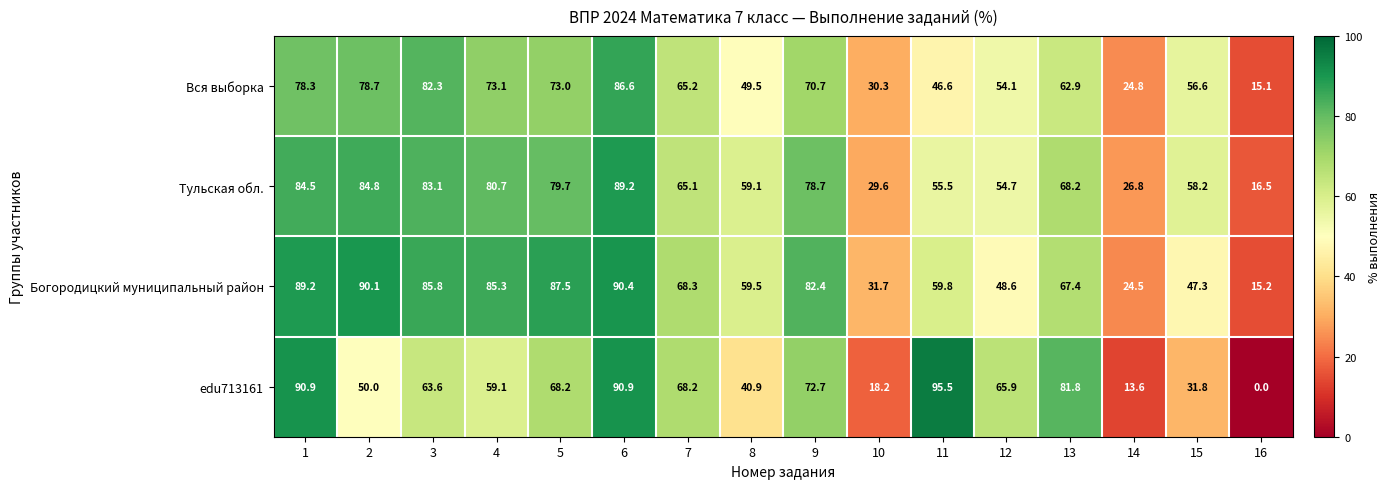

List the series in order of their overall mean, lowest first.

edu713161, Вся выборка, Тульская обл., Богородицкий муниципальный район